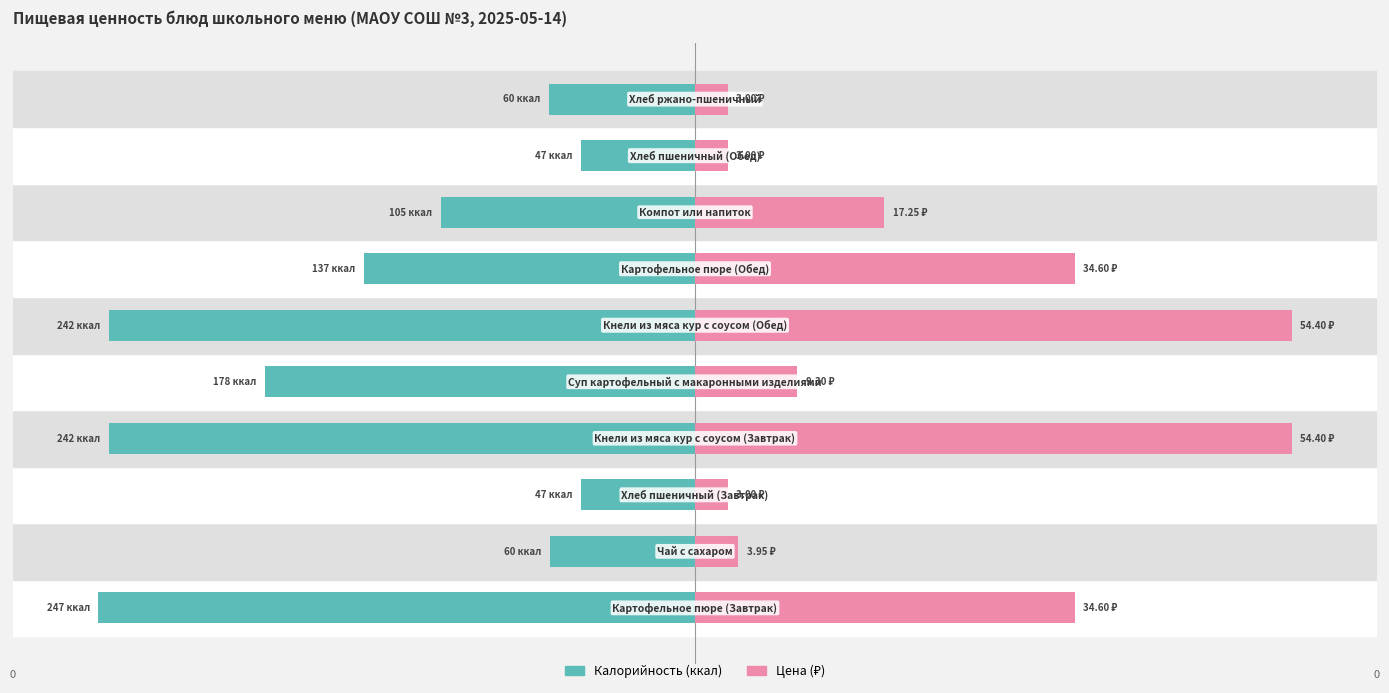

How many categories are shown in the chart?

10